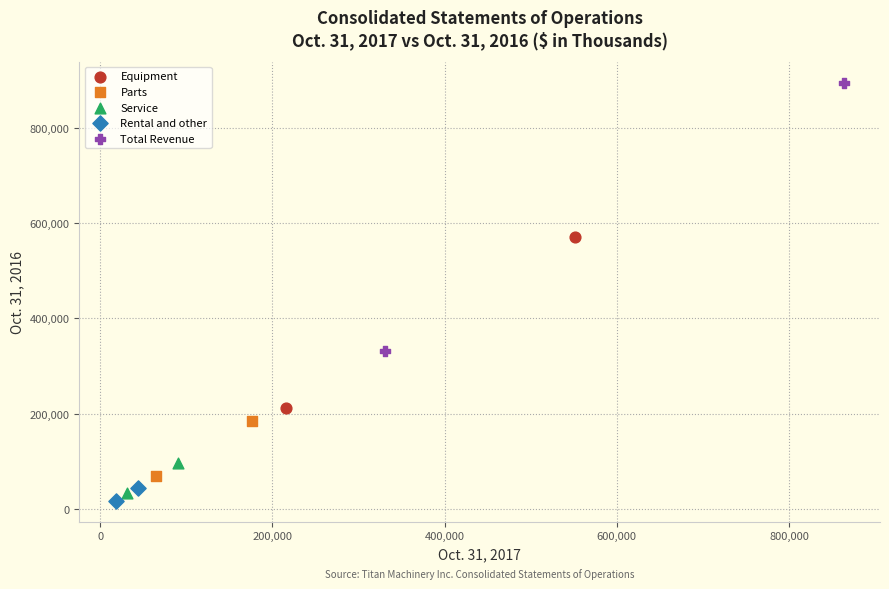

Which series contains the lowest Y value?

Rental and other